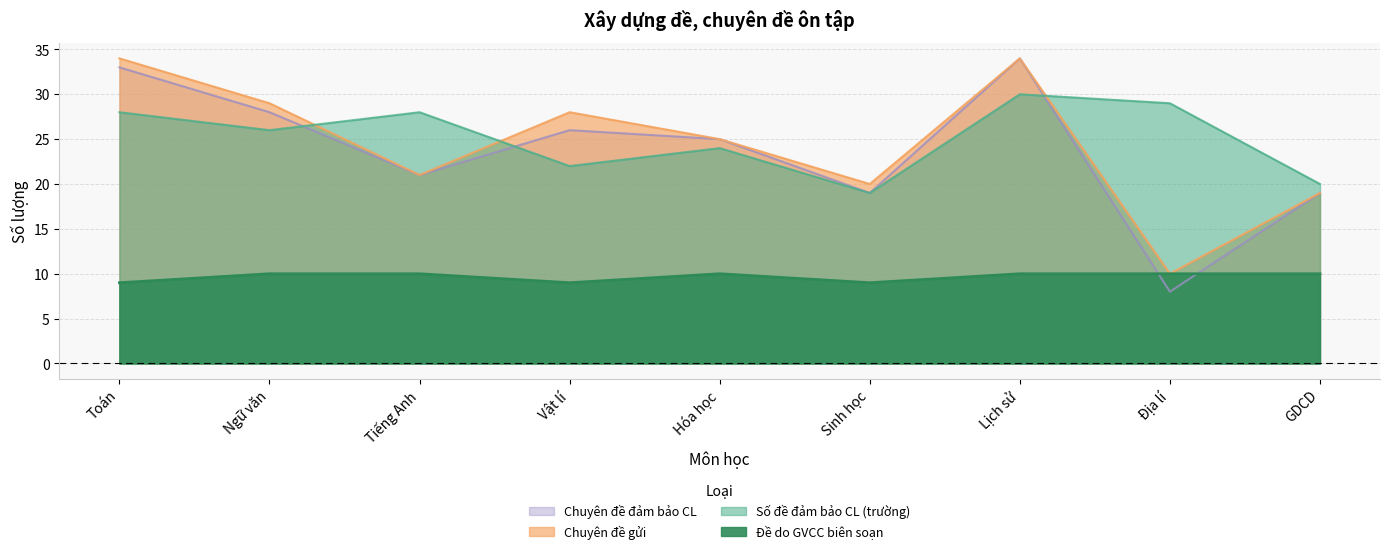

Reading left to right, transcribe all the data shown in this chart.

Đề do GVCC biên soạn: Toán=9	Ngữ văn=10	Tiếng Anh=10	Vật lí=9	Hóa học=10	Sinh học=9	Lịch sử=10	Địa lí=10	GDCD=10
Số đề đảm bảo CL (trường): Toán=28	Ngữ văn=26	Tiếng Anh=28	Vật lí=22	Hóa học=24	Sinh học=19	Lịch sử=30	Địa lí=29	GDCD=20
Chuyên đề gửi: Toán=34	Ngữ văn=29	Tiếng Anh=21	Vật lí=28	Hóa học=25	Sinh học=20	Lịch sử=34	Địa lí=10	GDCD=19
Chuyên đề đảm bảo CL: Toán=33	Ngữ văn=28	Tiếng Anh=21	Vật lí=26	Hóa học=25	Sinh học=19	Lịch sử=34	Địa lí=8	GDCD=19